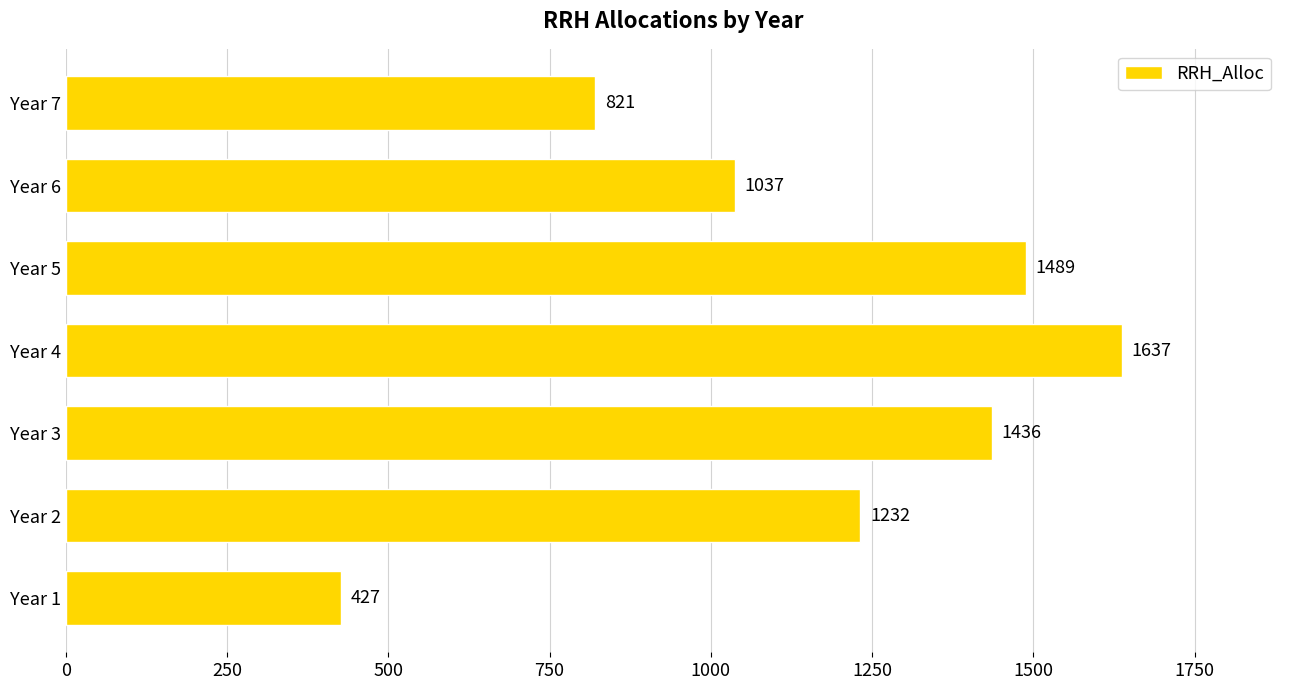

What is the greatest value displayed?

1637